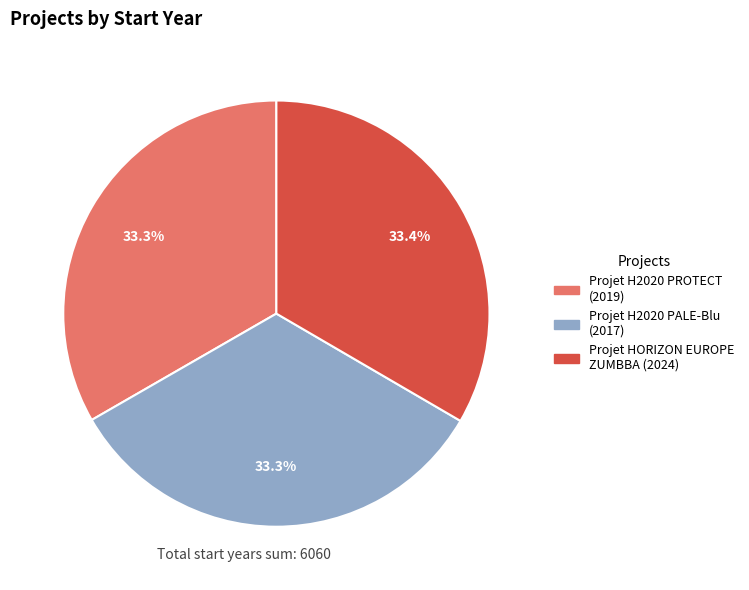

What percentage do Projet H2020 PROTECT and Projet H2020 PALE-Blu together represent?

66.6%